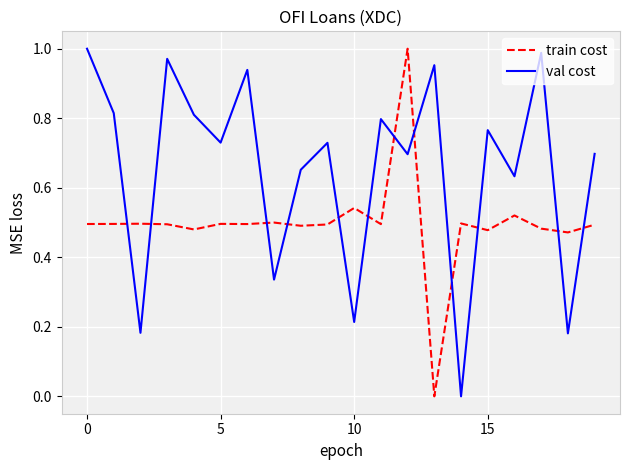

How many times do val cost and train cost cross each other?

12